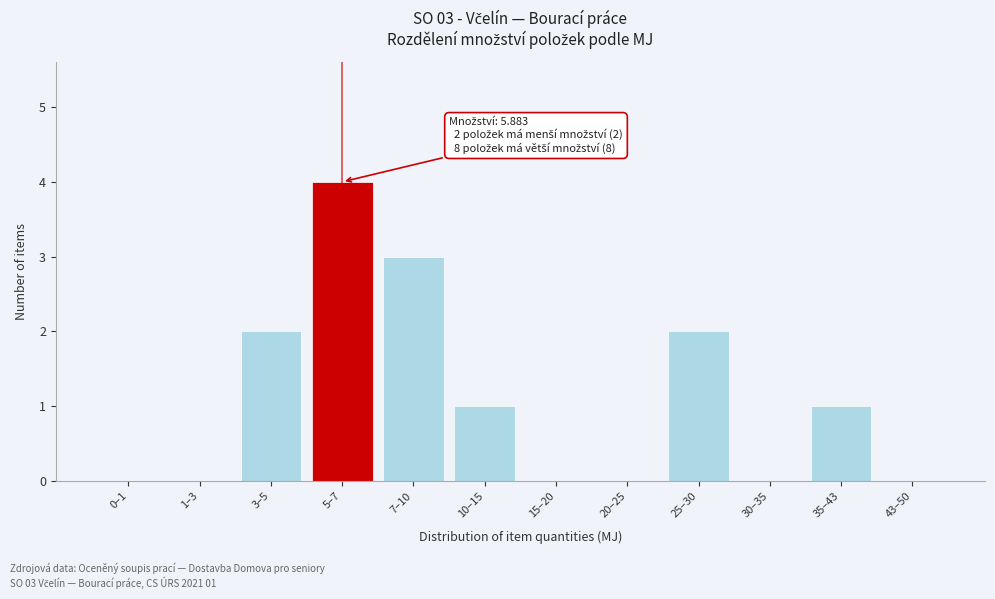

Reading right to left, transcribe all the data shown in this chart.

43–50=0	35–43=1	30–35=0	25–30=2	20–25=0	15–20=0	10–15=1	7–10=3	5–7=4	3–5=2	1–3=0	0–1=0